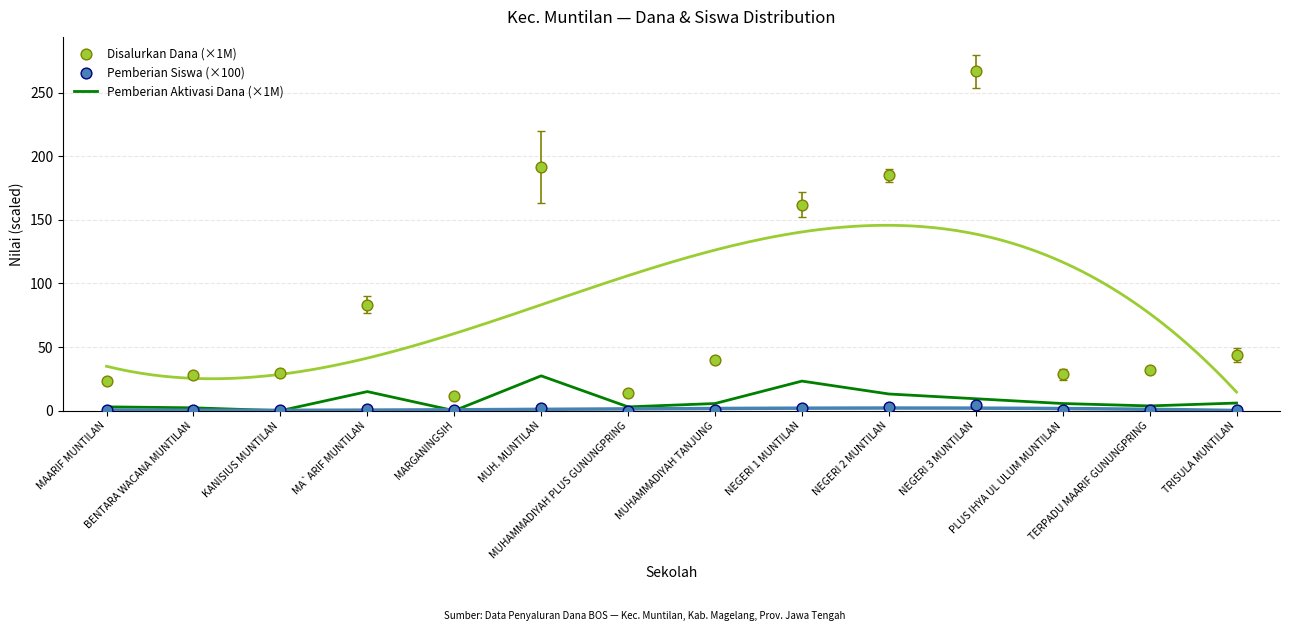

At which category is the sum across all series the highest?

NEGERI 3 MUNTILAN